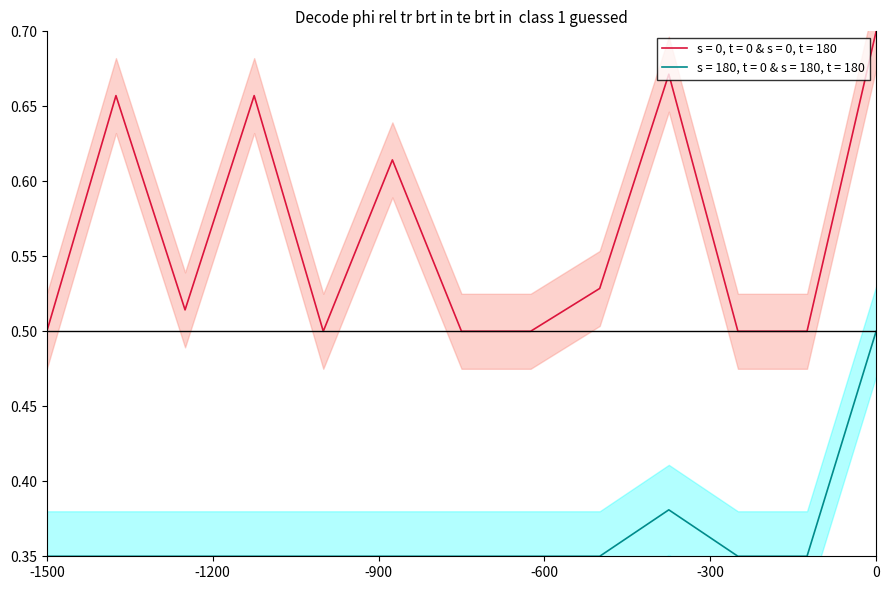

What is the average value of the travel_time series?

0.4